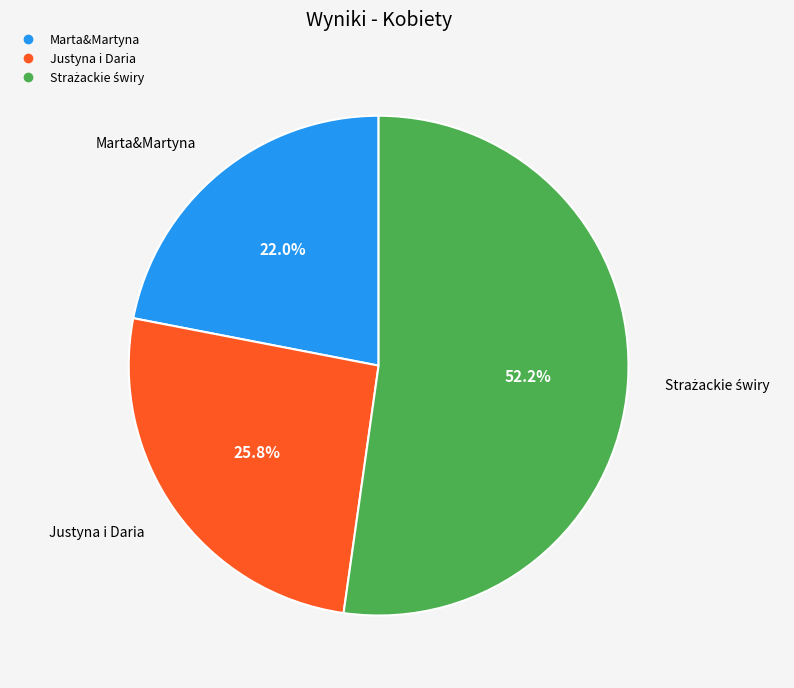

What is the smallest slice in the pie chart?

Marta&Martyna